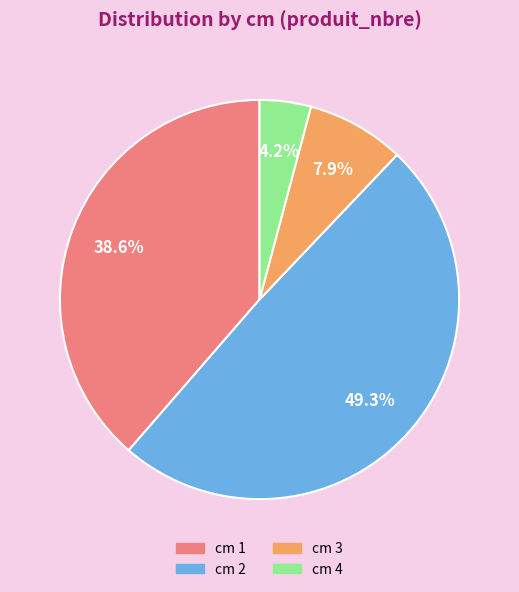

Combined, do cm 1 and cm 4 account for over 50%?

No